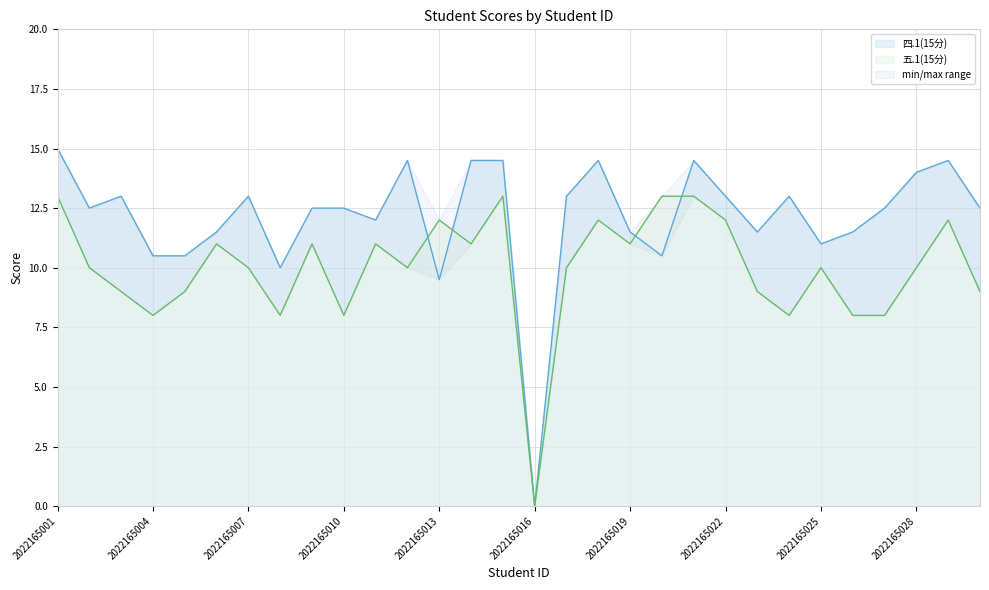

At which label does 五.1(15分) first exceed 10?

2022165001